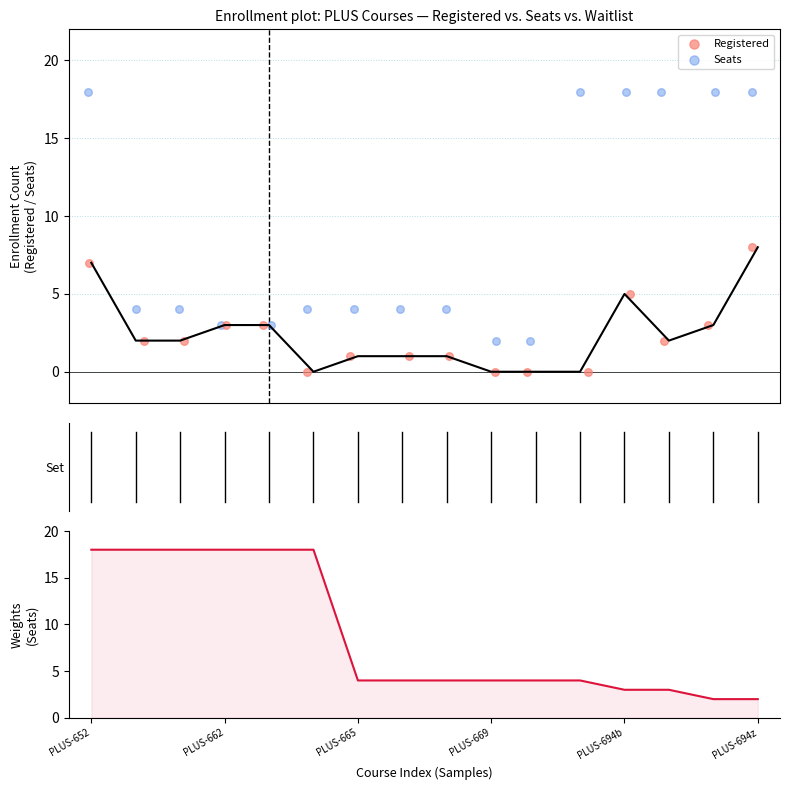

Which series has the largest Y range (max minus min)?

Seats